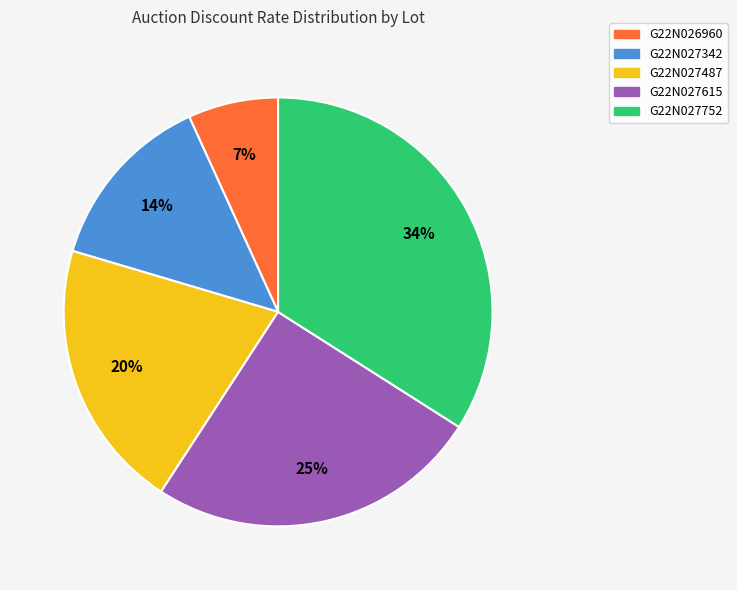

Is it true that G22N027752 is 34% of the pie?

True